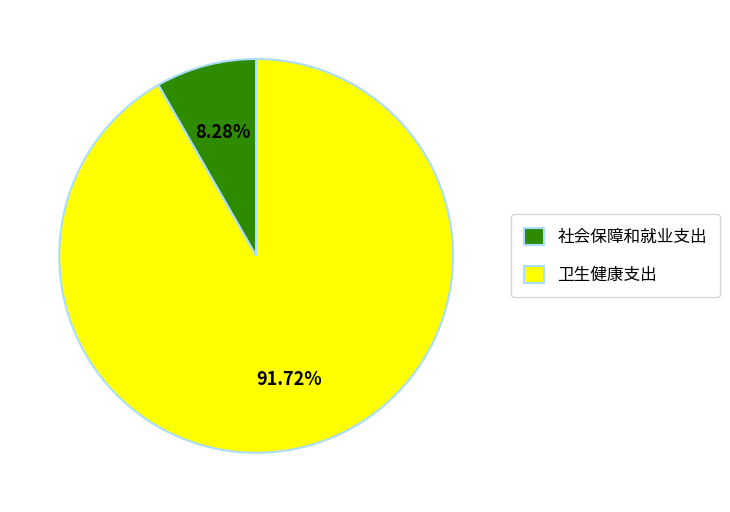

True or false: 卫生健康支出 accounts for 99% of the total.

False